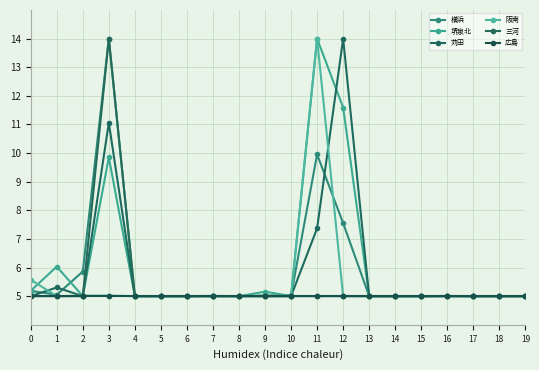

What is the average value of the 堺泉北 series?

6.1